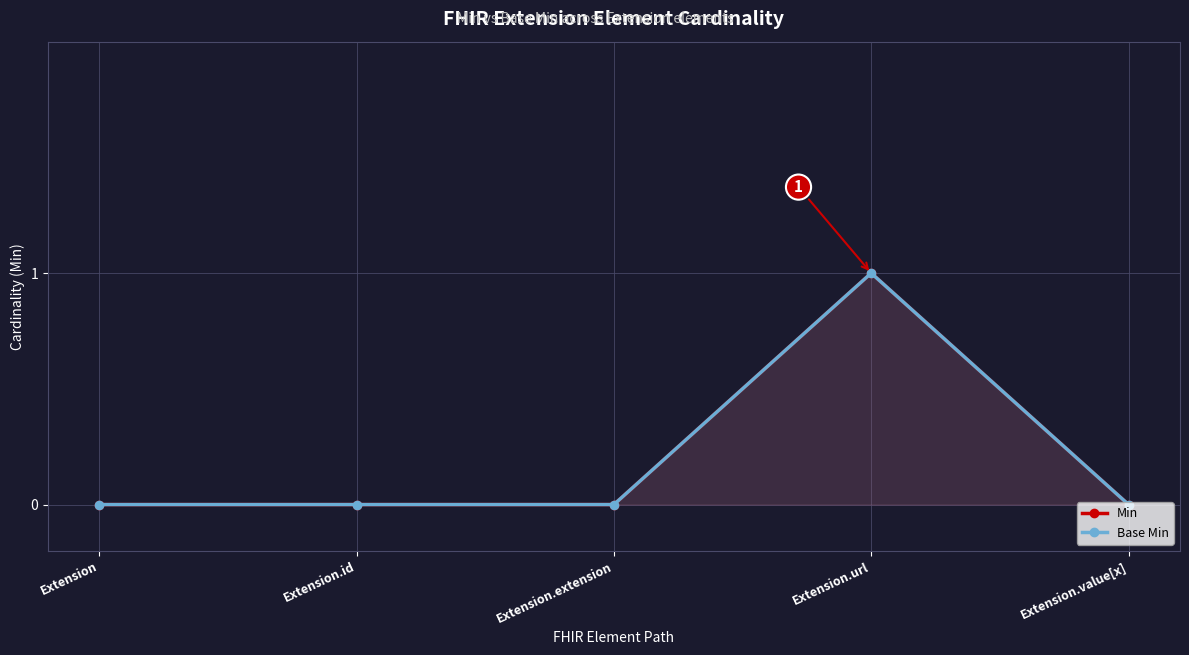

Where is the first local maximum for Min?

Extension.url